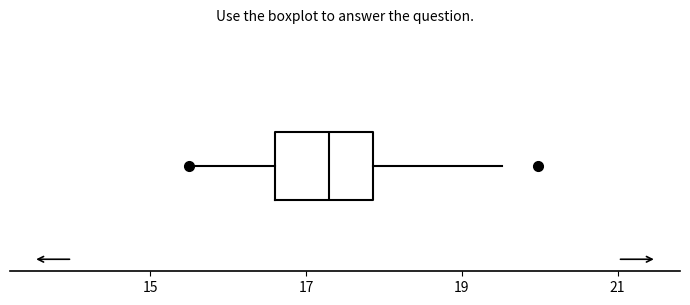

Transcribe this box plot: give where the median line is, the range the box spans, and where the two whiskers end, as read against the x-axis. The values are not printed on the chart, so give them approximately, as read against the axis.

median 17.4, box 16.6 to 17.8, whiskers 15.6 to 19.6